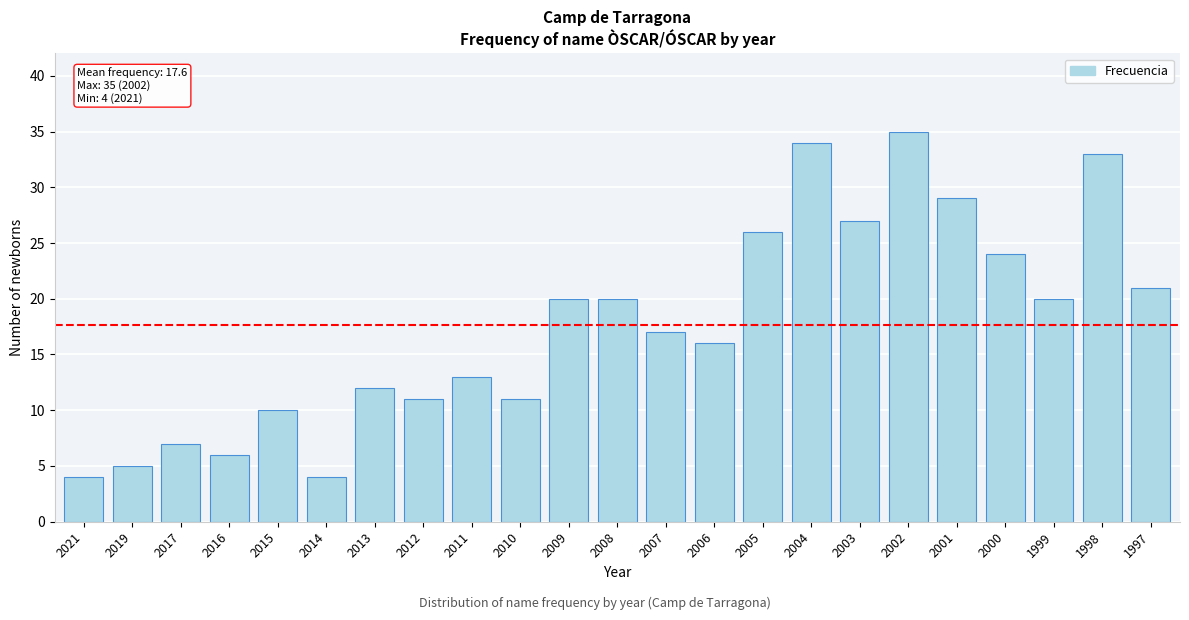

Reading right to left, what are all the values shown in this chart?

21	33	20	24	29	35	27	34	26	16	17	20	20	11	13	11	12	4	10	6	7	5	4